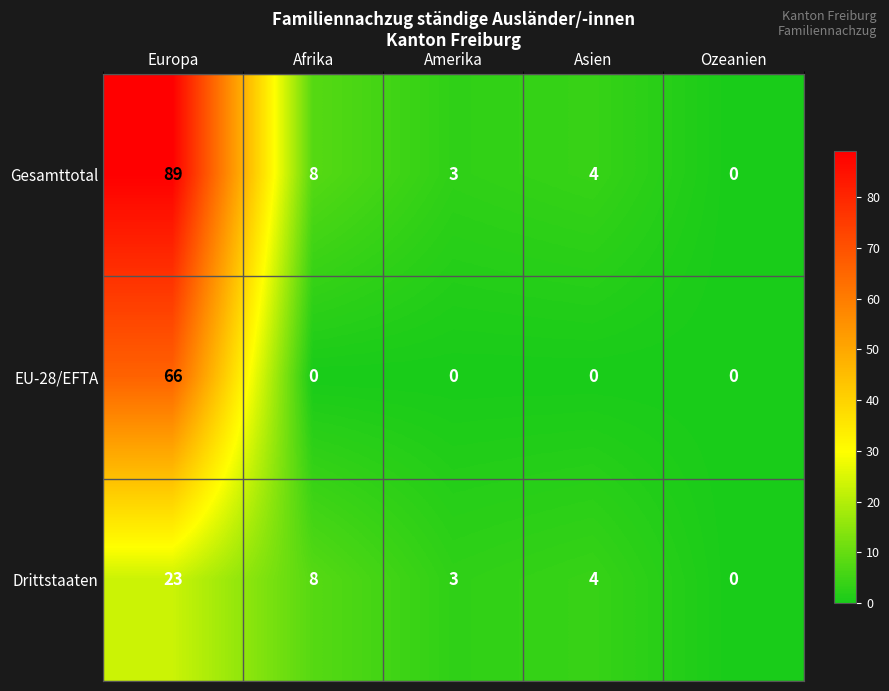

How many categories are shown in the chart?

5